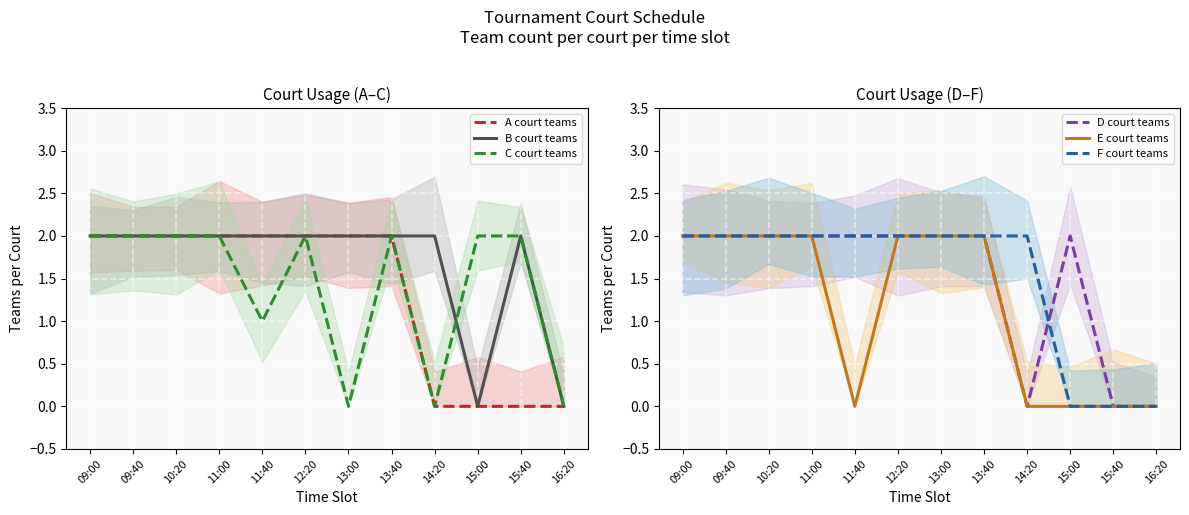

The value of E court teams at 15:00 is 1. True or false?

False